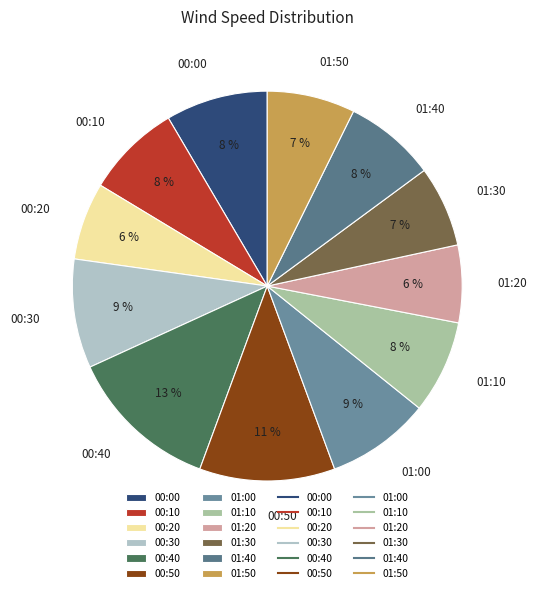

Which category has the biggest portion of the pie?

00:40